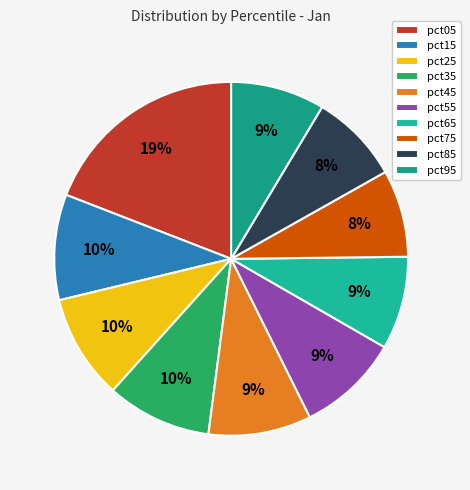

To the nearest percent, what is the difference between the pct75 and pct35 slice percentages?

2%